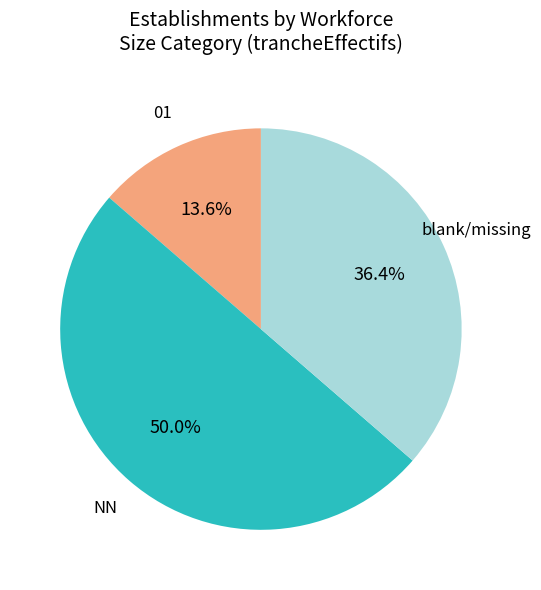

What percentage is the 01 slice, to the nearest percent?

14%